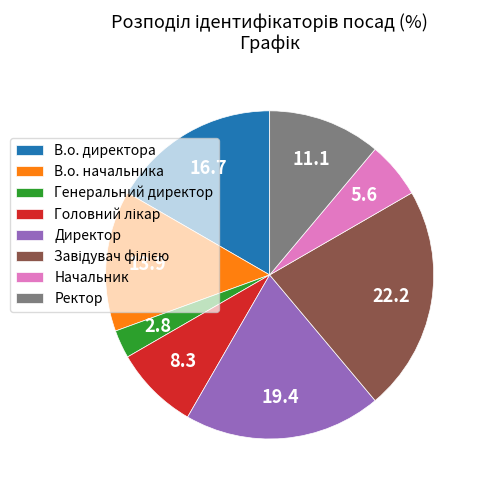

True or false: В.о. директора accounts for 17% of the total.

True